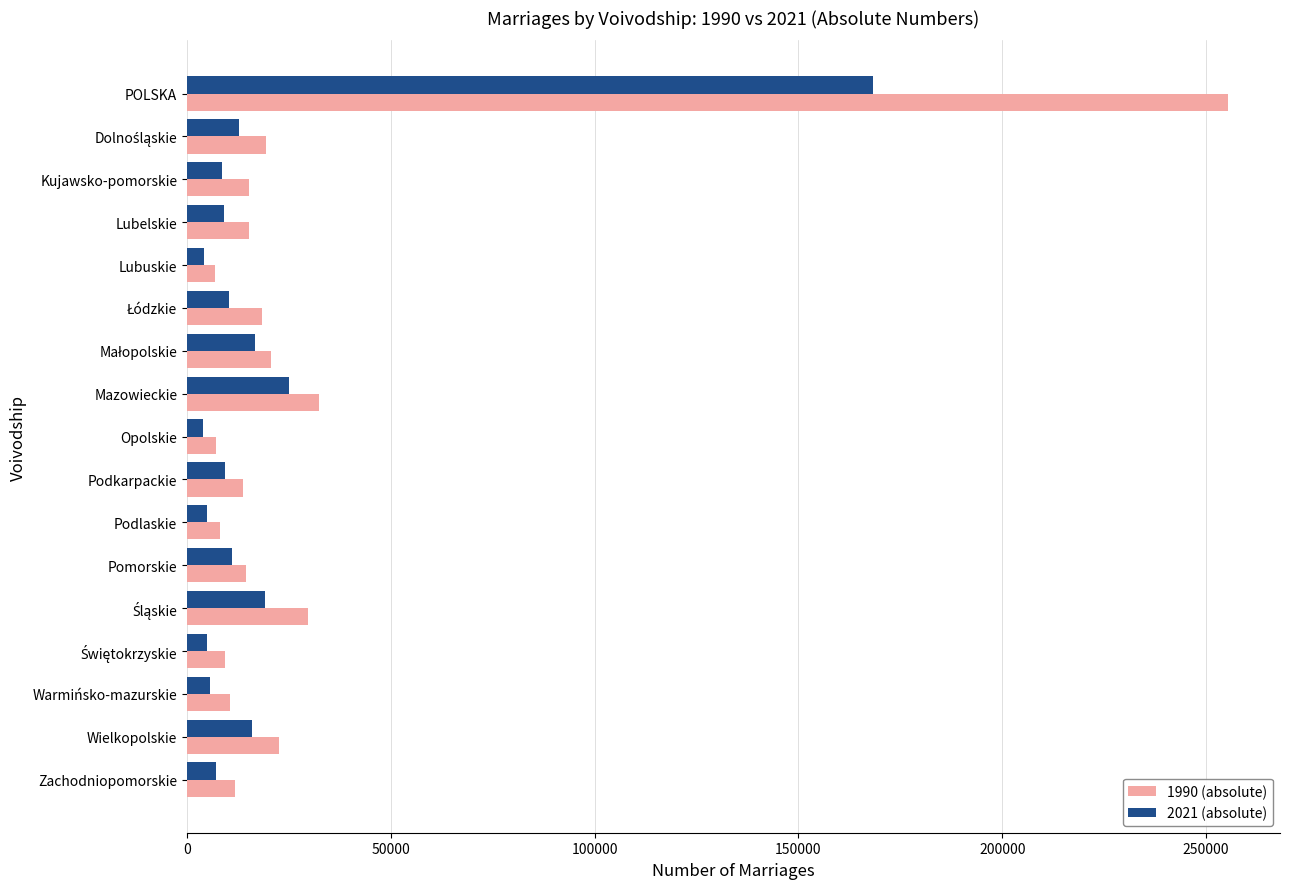

True or false: 1990 (absolute) has a value of 34248 at Wielkopolskie.

False